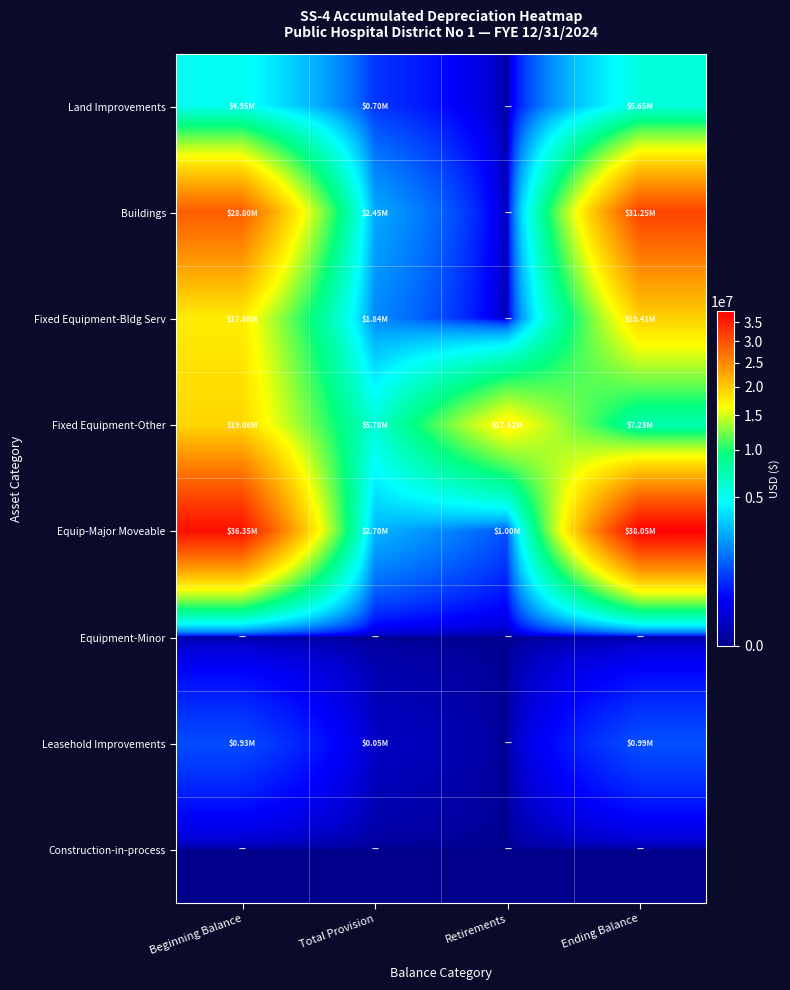

Between Retirements and Ending Balance, which is larger?

Ending Balance